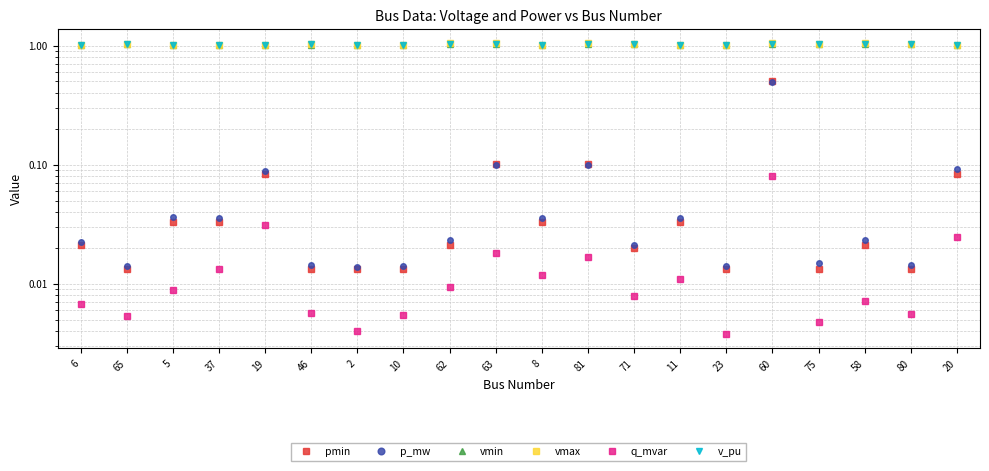

Reading right to left, list all the values displayed in this chart.

pmin: 0.1	0.0	0.0	0.0	0.5	0.0	0.0	0.0	0.1	0.0	0.1	0.0	0.0	0.0	0.0	0.1	0.0	0.0	0.0	0.0
p_mw: 0.1	0.0	0.0	0.0	0.5	0.0	0.0	0.0	0.1	0.0	0.1	0.0	0.0	0.0	0.0	0.1	0.0	0.0	0.0	0.0
vmin: 1.0	1.0	1.0	1.0	1.0	1.0	1.0	1.0	1.0	1.0	1.0	1.0	1.0	1.0	1.0	1.0	1.0	1.0	1.0	1.0
vmax: 1.0	1.0	1.0	1.0	1.0	1.0	1.0	1.0	1.0	1.0	1.0	1.0	1.0	1.0	1.0	1.0	1.0	1.0	1.0	1.0
q_mvar: 0.0	0.0	0.0	0.0	0.1	0.0	0.0	0.0	0.0	0.0	0.0	0.0	0.0	0.0	0.0	0.0	0.0	0.0	0.0	0.0
v_pu: 1.0	1.0	1.0	1.0	1.0	1.0	1.0	1.0	1.0	1.0	1.0	1.0	1.0	1.0	1.0	1.0	1.0	1.0	1.0	1.0